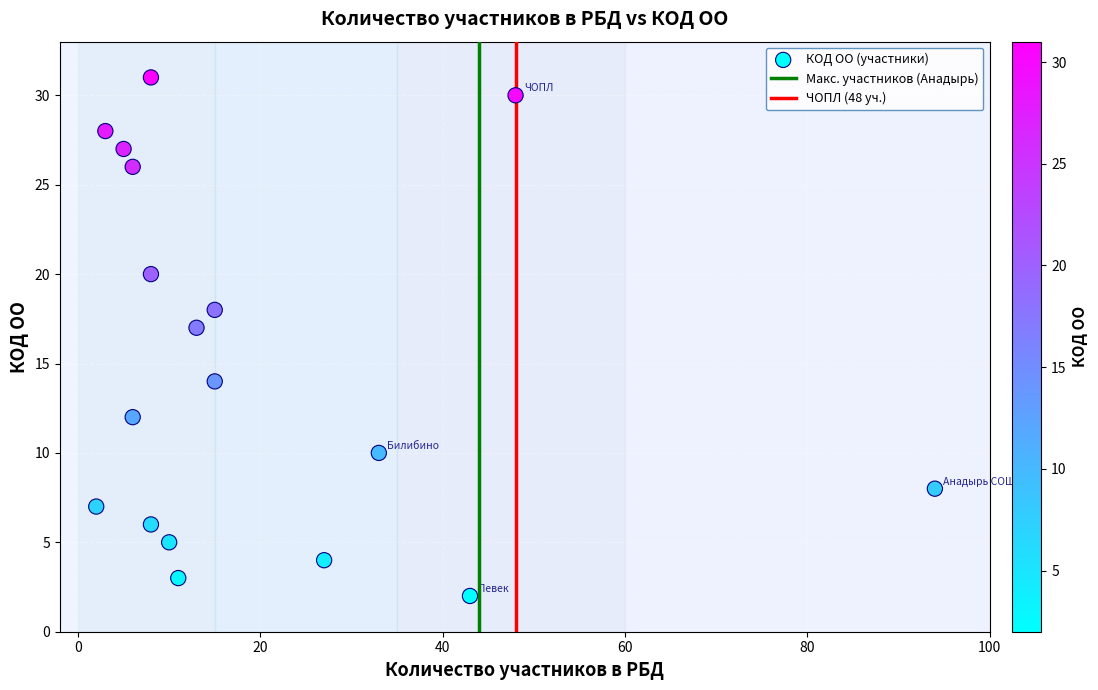

What Y value in the scatter plot is closest to 16?

17